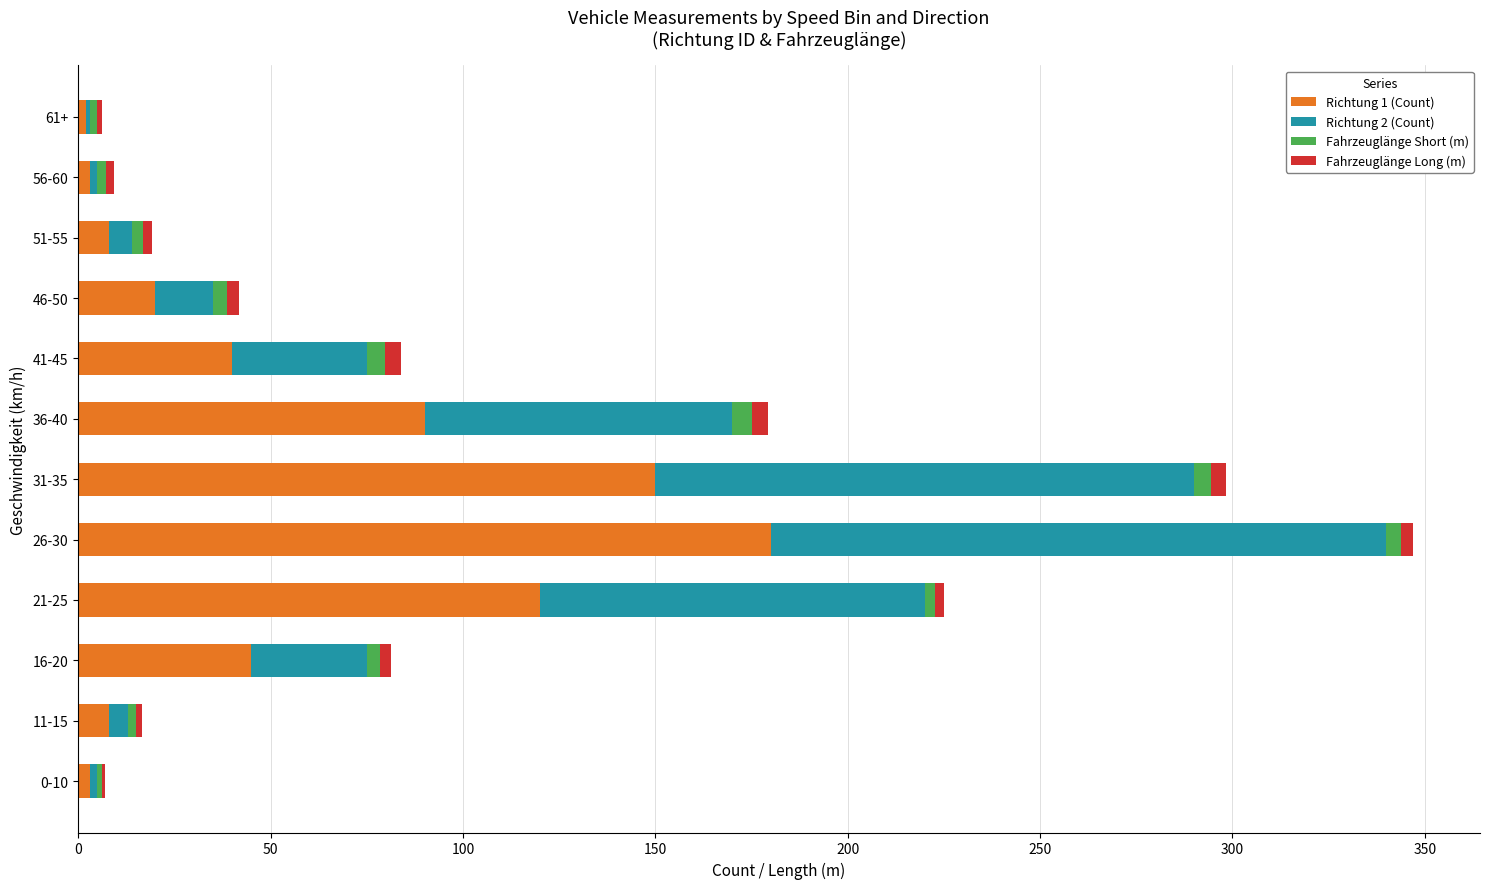

How many series are shown in this chart?

4